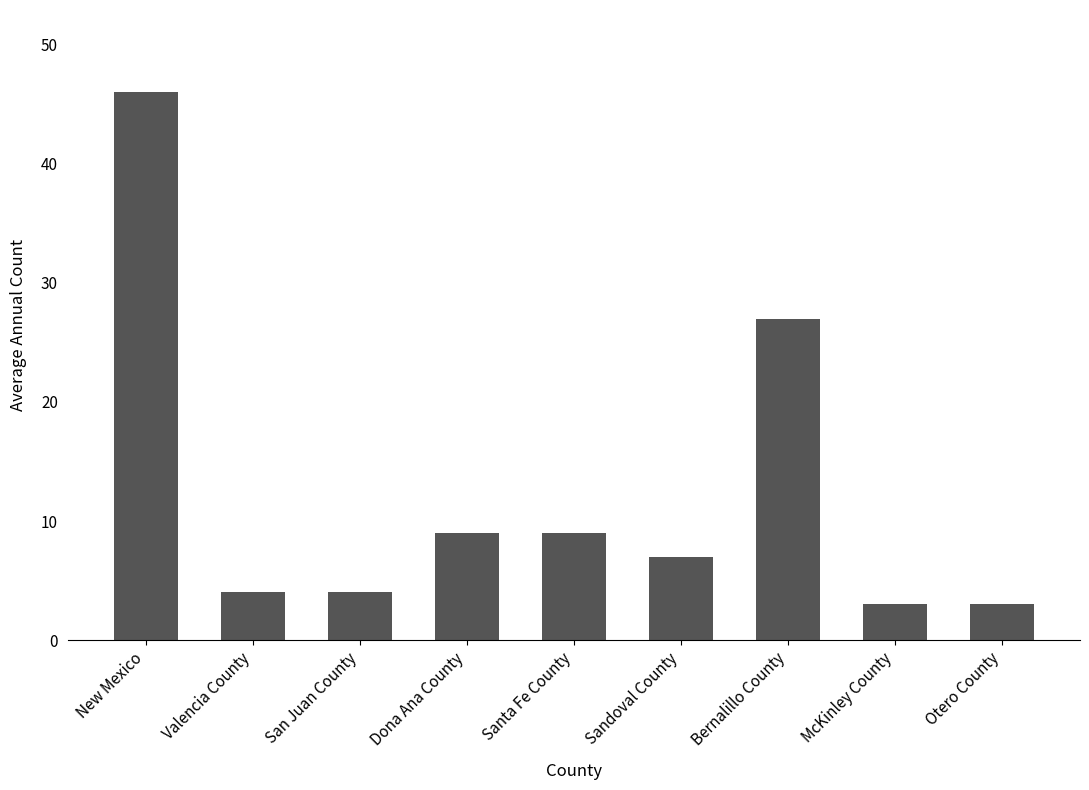

What is the approximate value at Valencia County?

4